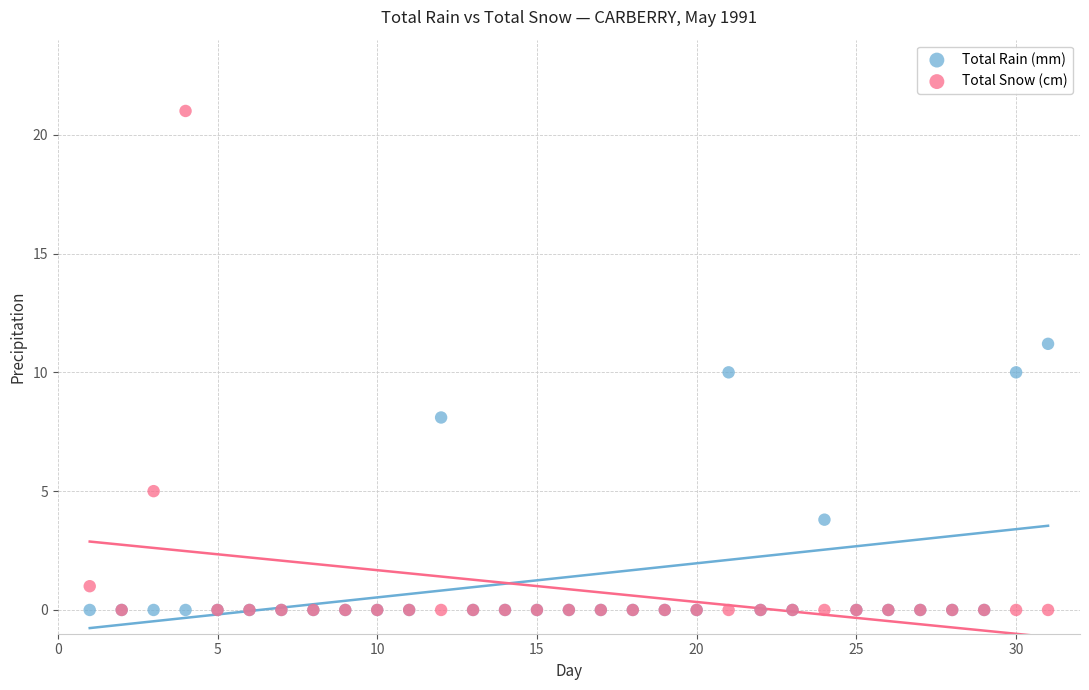

What are all the series names shown in the legend?

Total Rain (mm), Total Snow (cm)